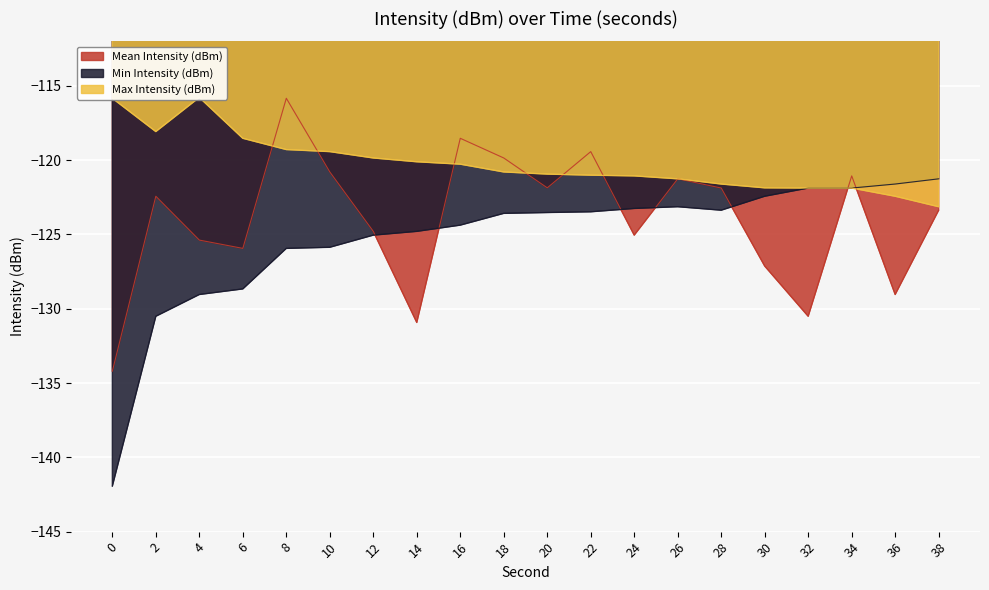

True or false: Mean Intensity (dBm) and Min Intensity (dBm) intersect in this chart.

True